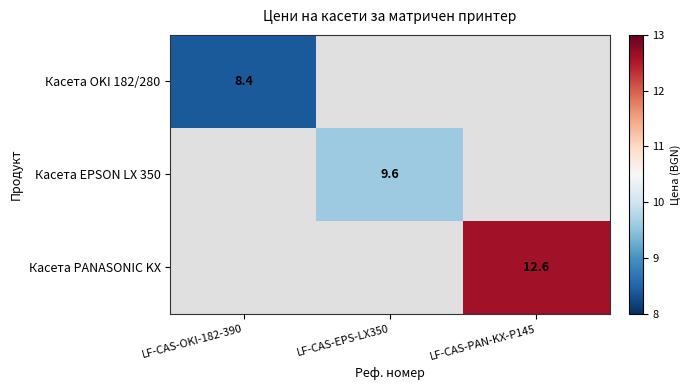

Is it true that Касета OKI 182/280 equals 12.4 at LF-CAS-OKI-182-390?

False